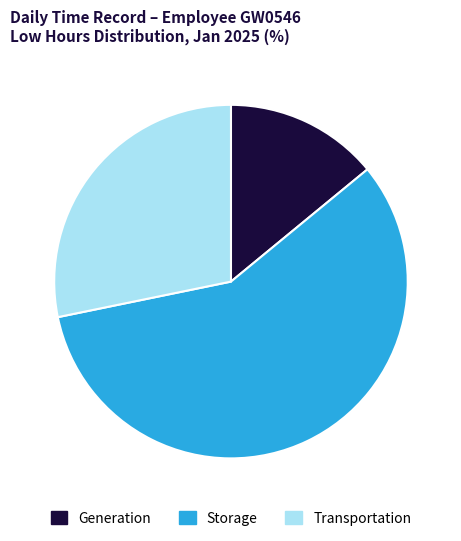

How many slices are in this pie chart?

3